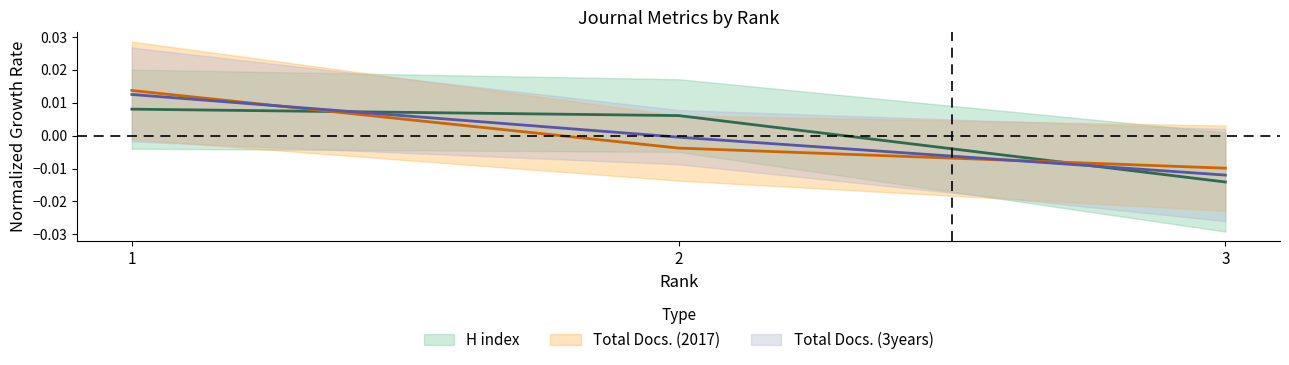

At how many categories does at least one series exceed 0?

2